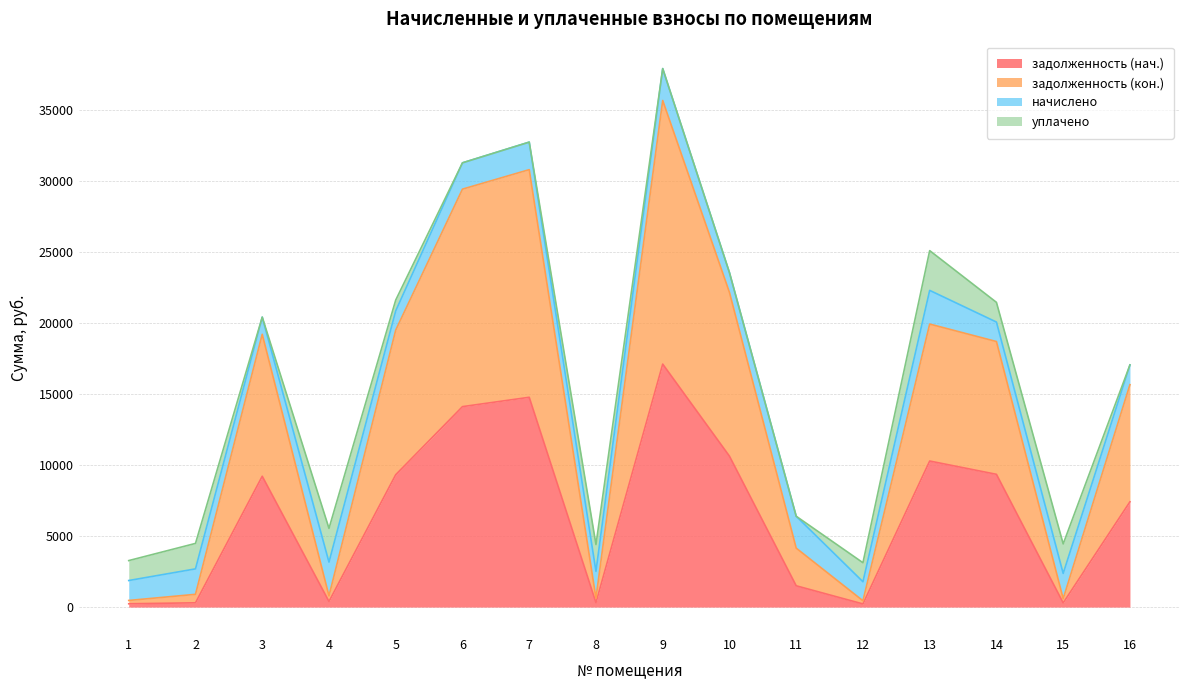

True or false: задолженность (нач.) and задолженность (кон.) intersect in this chart.

False